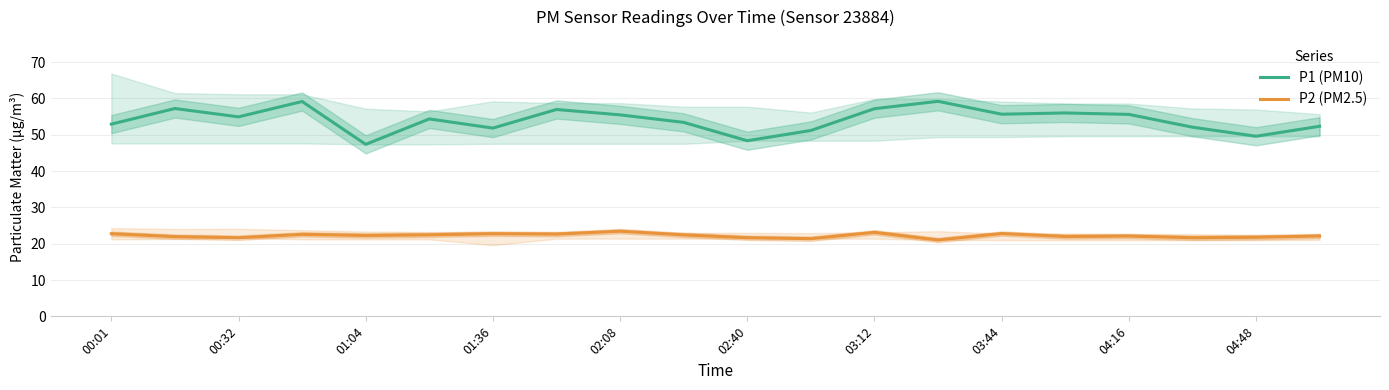

What is the maximum value shown in the chart?

59.2